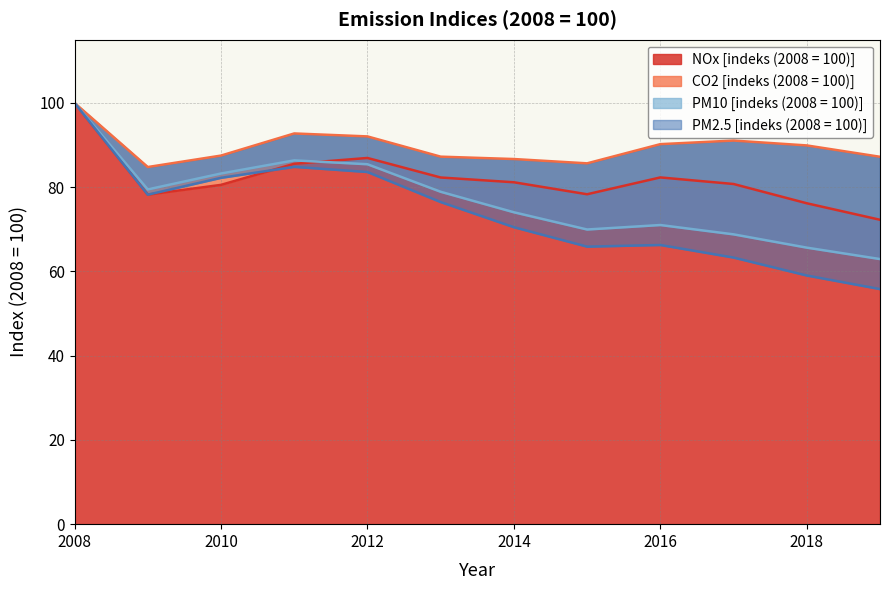

At which category does the chart reach its peak across all series?

2008